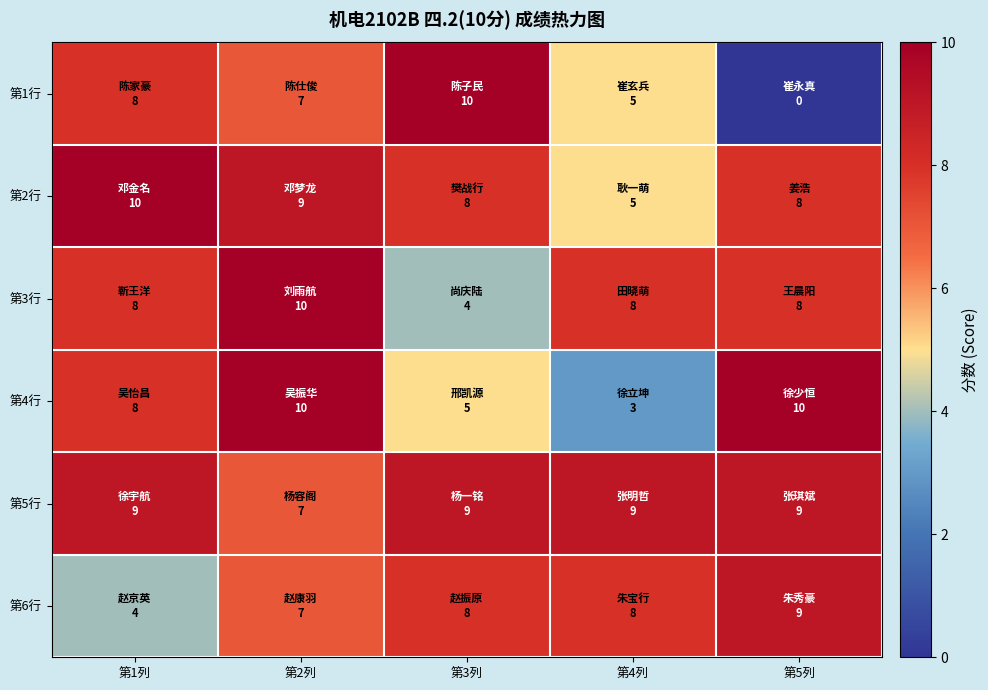

Count the number of categories in the chart.

5